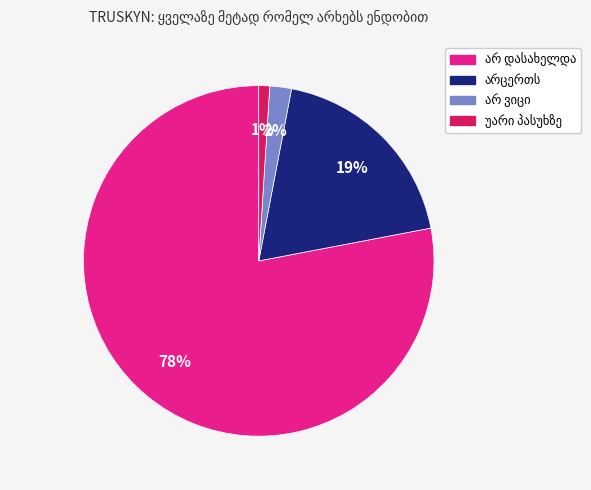

Does any single category account for the majority?

Yes